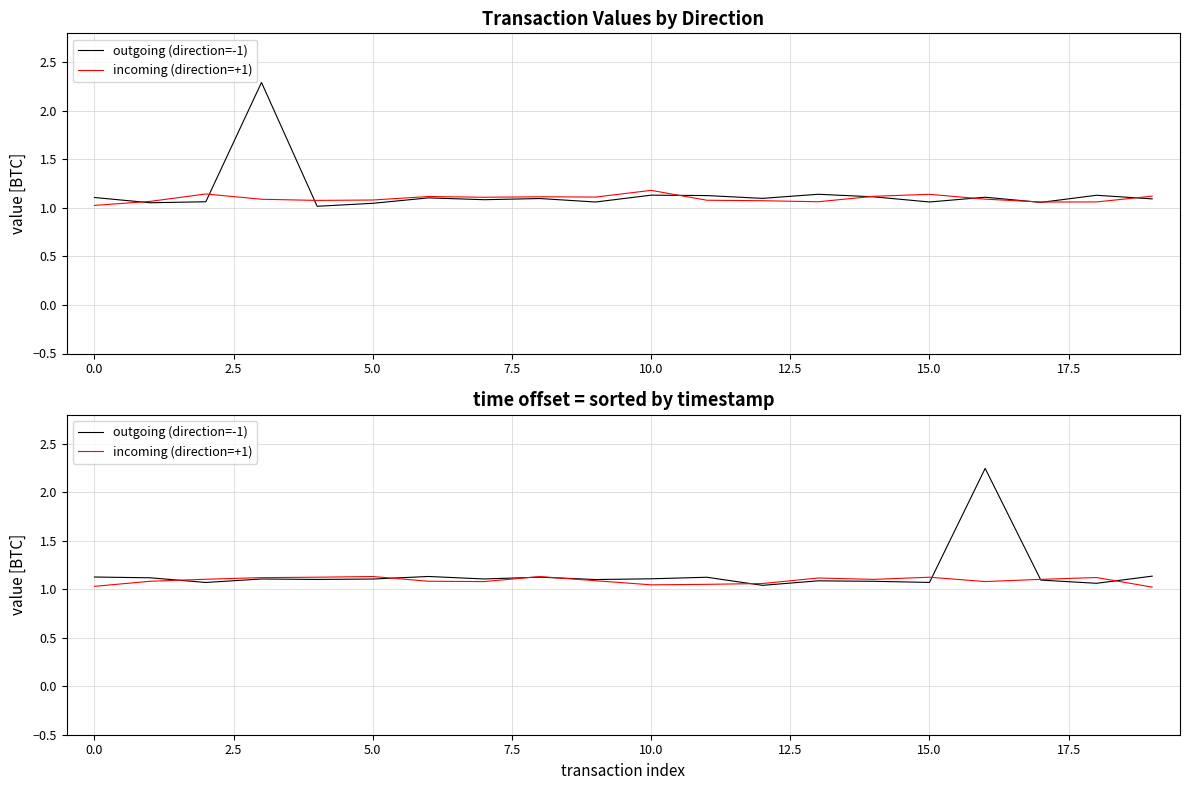

Rank the series by their maximum value, from highest to lowest.

outgoing (direction=-1), incoming (direction=+1)